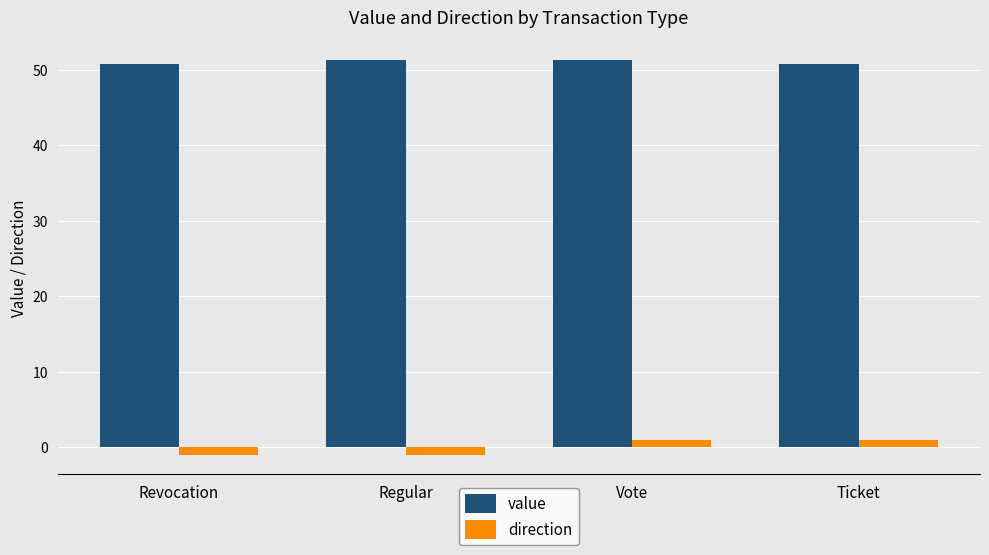

Is it true that value equals 50.8 at Ticket?

True